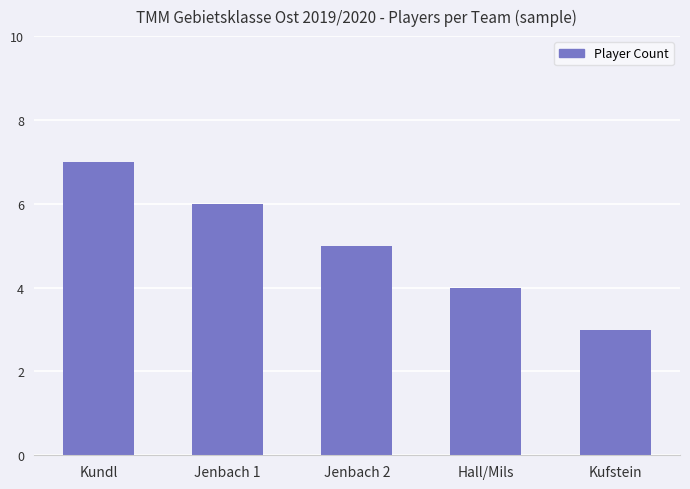

The value at Kufstein is 4. True or false?

False